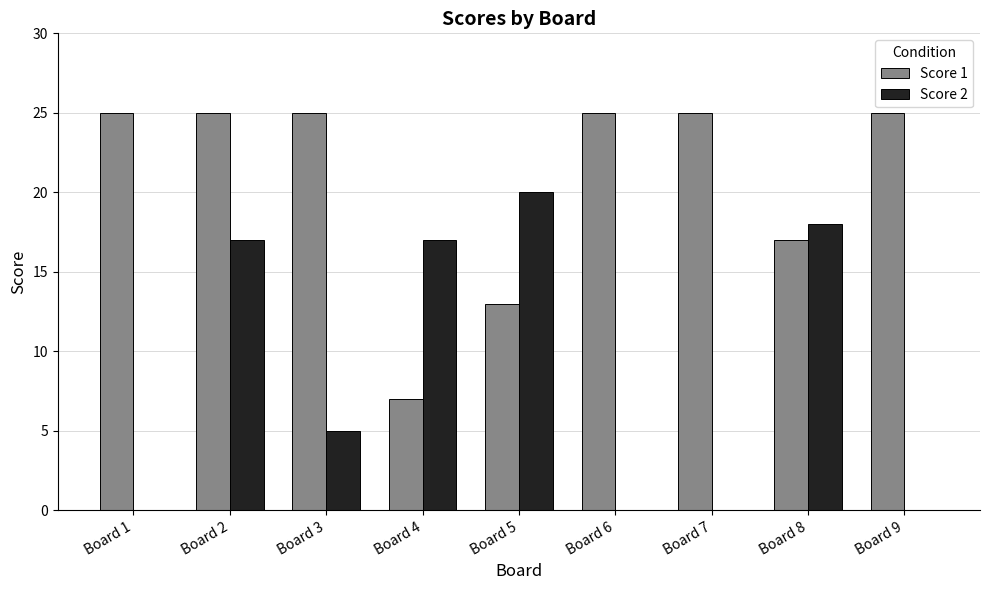

What is the sum of all Score 2 values?

77